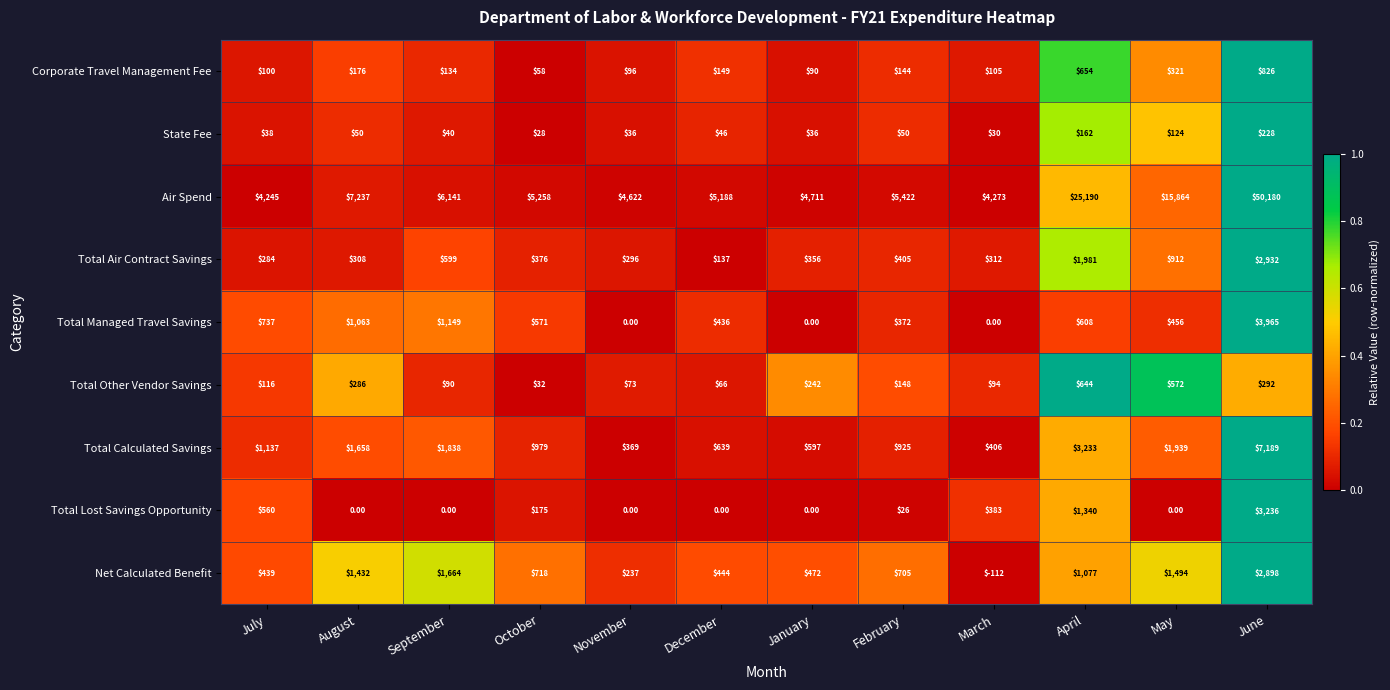

Where does the Total Other Vendor Savings series first go above 148?

August